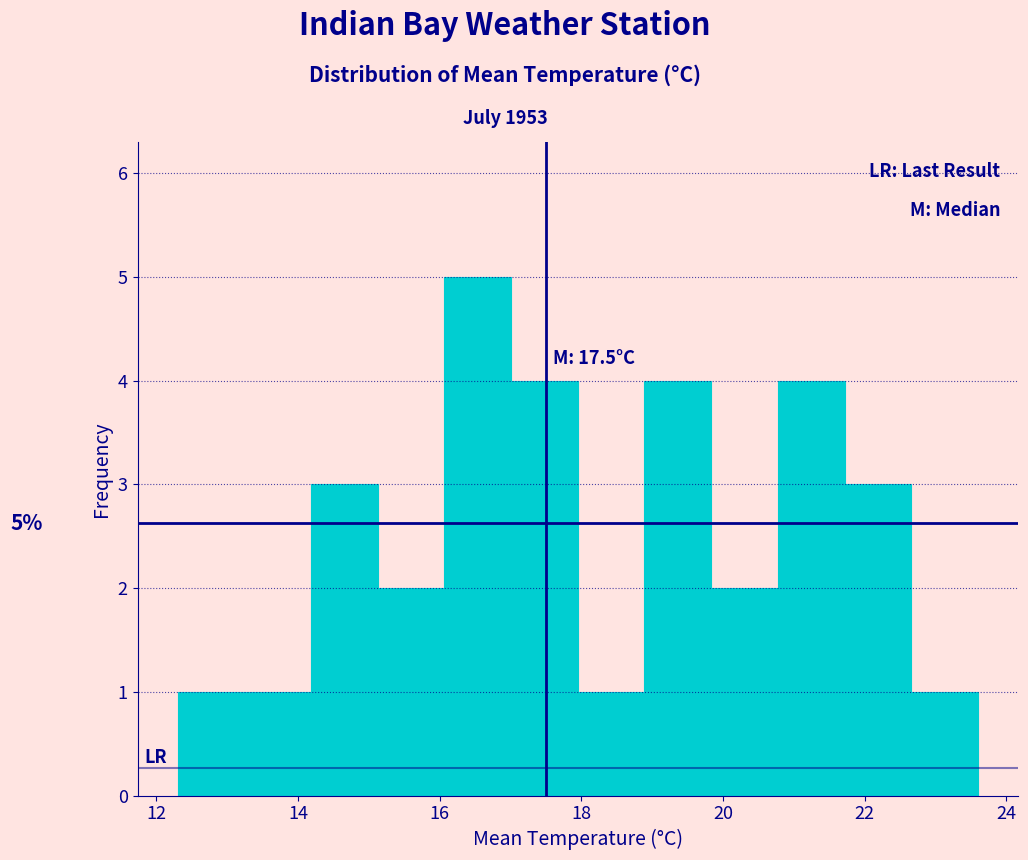

Over which range of the x-axis is the bar tallest?

16.0 to 17.0